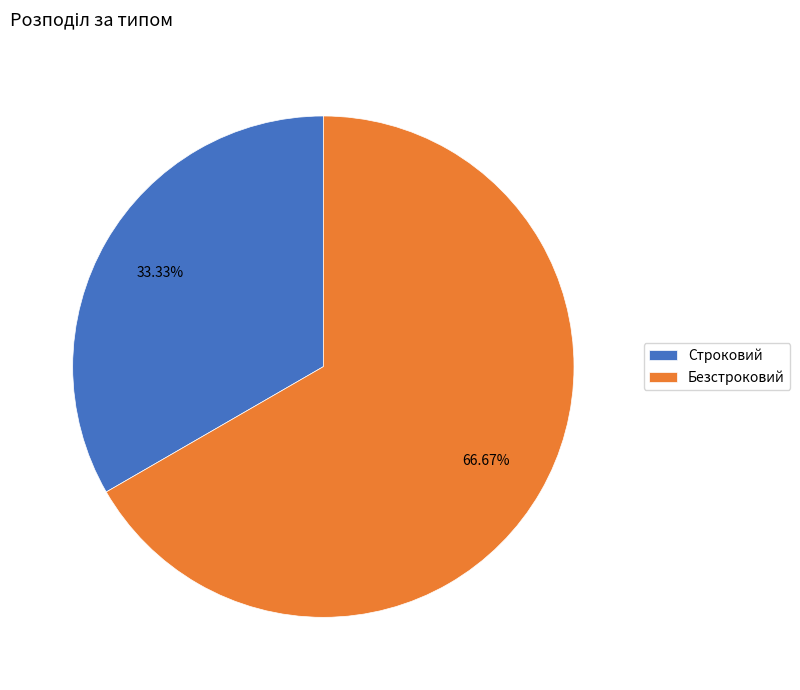

Between Безстроковий and Строковий, which is larger?

Безстроковий